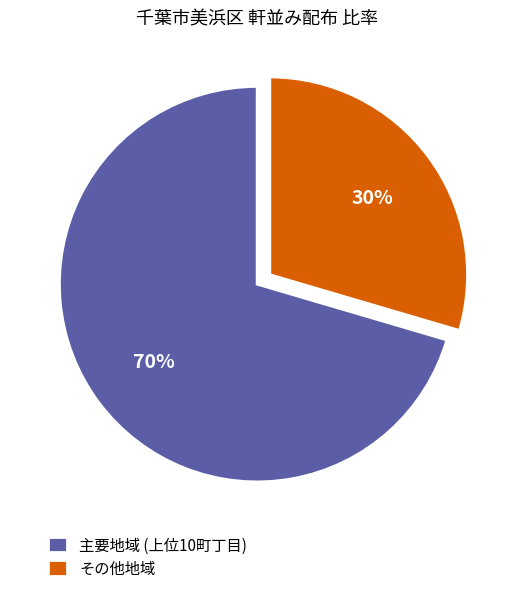

Which has a higher value, 主要地域 (上位10町丁目) or その他地域?

主要地域 (上位10町丁目)